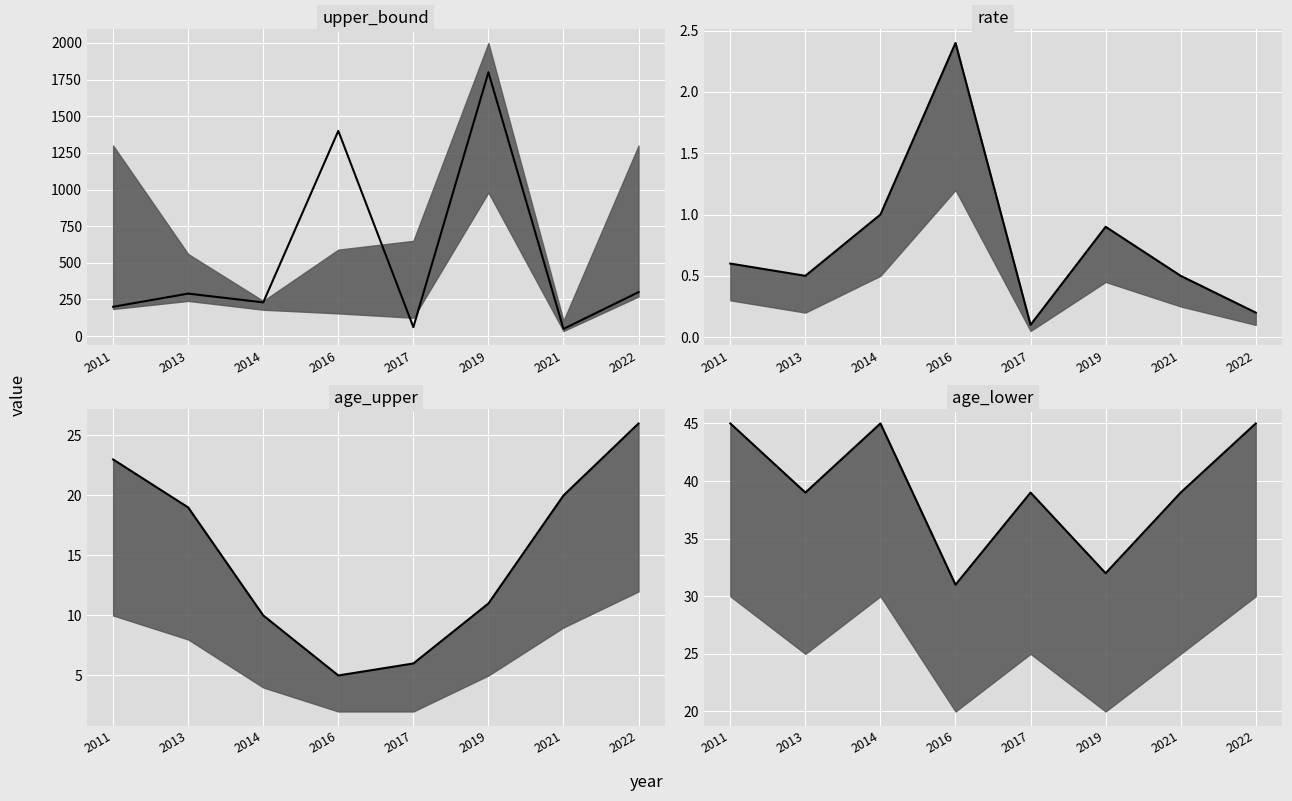

Which label corresponds to the largest value in the chart?

2011